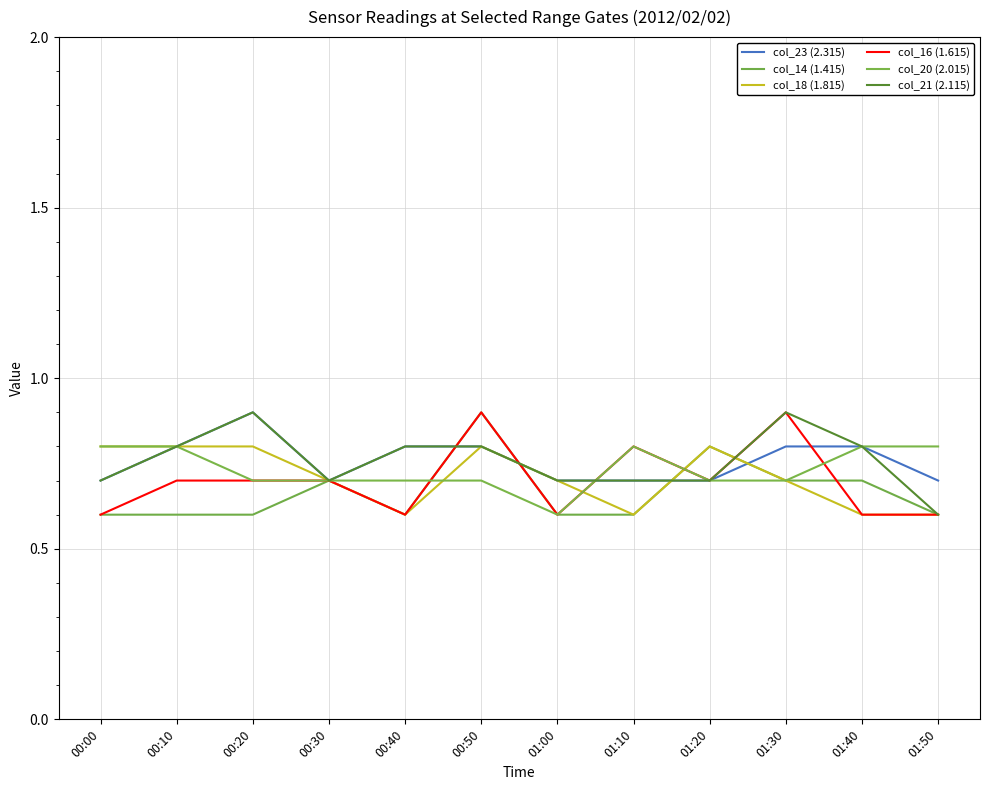

Is this an area chart (filled region under the line)?

No